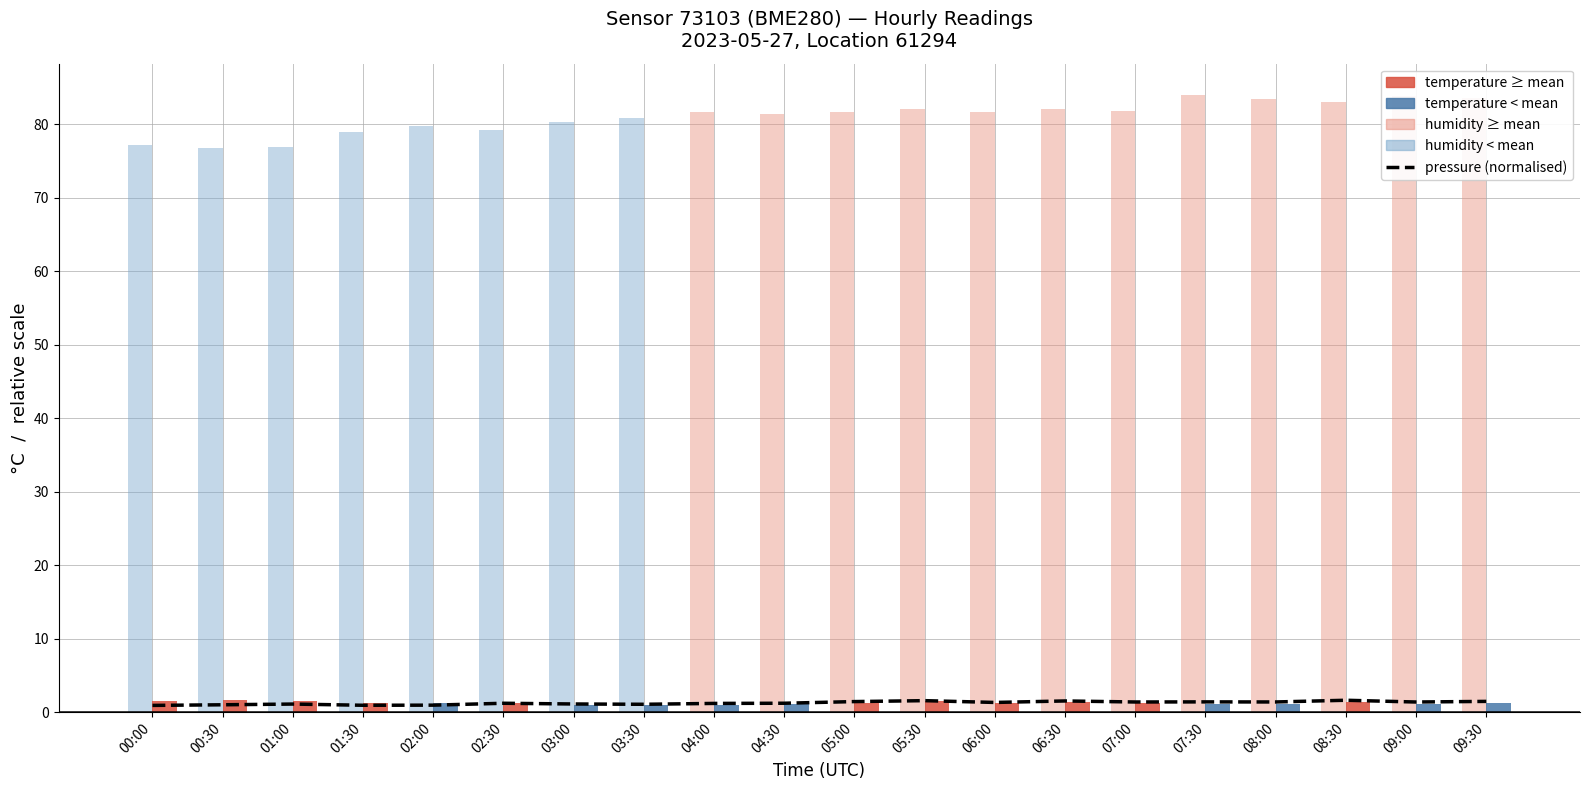

What are all the series names shown in the legend?

pressure (normalised), humidity, temperature